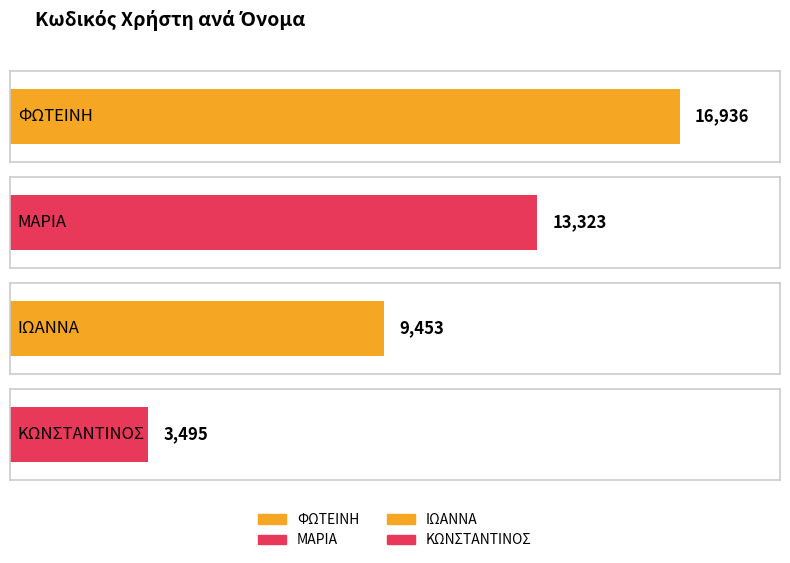

Reading left to right, extract all data points from this chart.

16936	13323	9453	3495